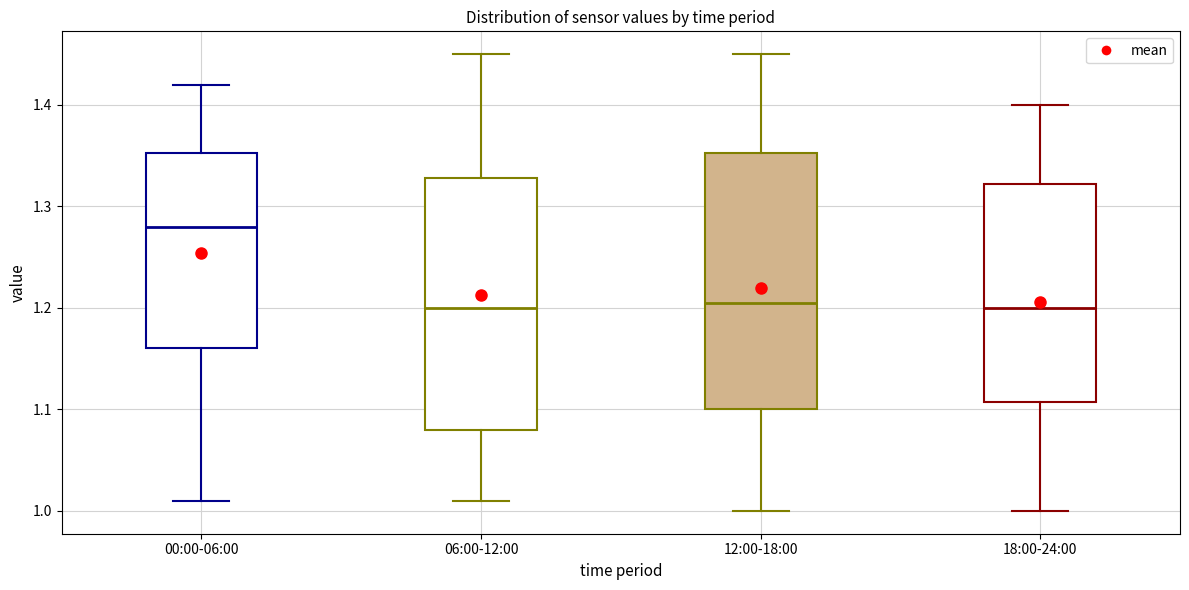

Reading left to right, transcribe this box plot: for each box, give where its median line is, the range the box spans, and where its two whiskers end, as read against the y-axis. The values are not printed on the chart, so give them approximately, as read against the axis.

00:00-06:00: median 1.28, box 1.16 to 1.35, whiskers 1.01 to 1.42
06:00-12:00: median 1.20, box 1.08 to 1.33, whiskers 1.01 to 1.45
12:00-18:00: median 1.21, box 1.10 to 1.35, whiskers 1.00 to 1.45
18:00-24:00: median 1.20, box 1.11 to 1.32, whiskers 1.00 to 1.40